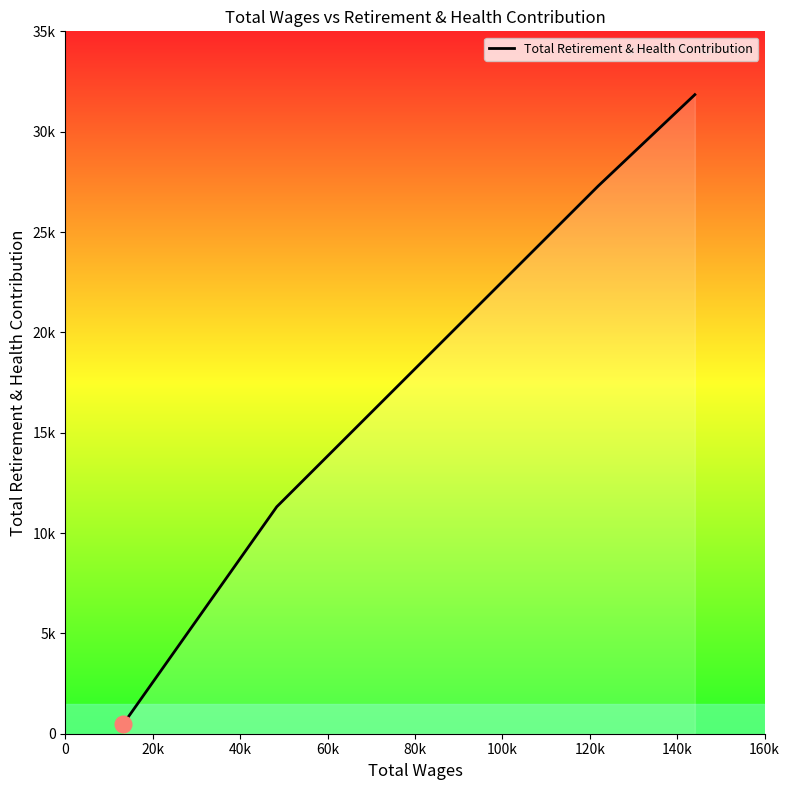

What is the difference between the second highest and minimum values?

26791